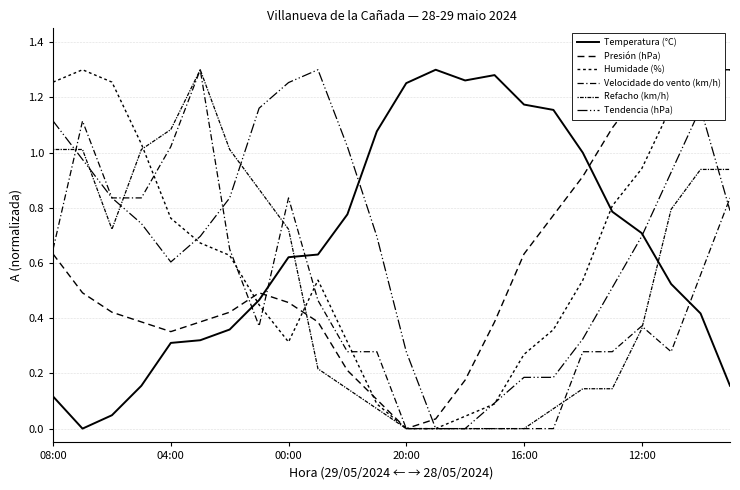

Reading right to left, extract all data points from this chart.

Temperatura (°C): 0.2	0.4	0.5	0.7	0.8	1.0	1.2	1.2	1.3	1.3	1.3	1.3	1.1	0.8	0.6	0.6	0.5	0.4	0.3	0.3	0.2	0.0	0.0	0.1
Presión (hPa): 1.3	1.3	1.3	1.2	1.1	0.9	0.8	0.6	0.4	0.2	0.0	0.0	0.1	0.2	0.4	0.5	0.5	0.4	0.4	0.4	0.4	0.4	0.5	0.6
Humidade (%): 1.3	1.3	1.2	0.9	0.8	0.5	0.4	0.3	0.1	0.0	0.0	0.0	0.1	0.3	0.5	0.3	0.4	0.6	0.7	0.8	1.0	1.3	1.3	1.3
Velocidade do vento (km/h): 0.8	0.6	0.3	0.4	0.3	0.3	0.0	0.0	0.0	0.0	0.0	0.0	0.3	0.3	0.5	0.8	0.4	0.7	1.3	1.0	0.8	0.8	1.1	0.7
Refacho (km/h): 0.9	0.9	0.8	0.4	0.1	0.1	0.1	0.0	0.0	0.0	0.0	0.0	0.1	0.1	0.2	0.7	0.9	1.0	1.3	1.1	1.0	0.7	1.0	1.0
Tendencia (hPa): 0.8	1.2	0.9	0.7	0.5	0.3	0.2	0.2	0.1	0.0	0.0	0.3	0.7	1.0	1.3	1.3	1.2	0.8	0.7	0.6	0.7	0.8	1.0	1.1